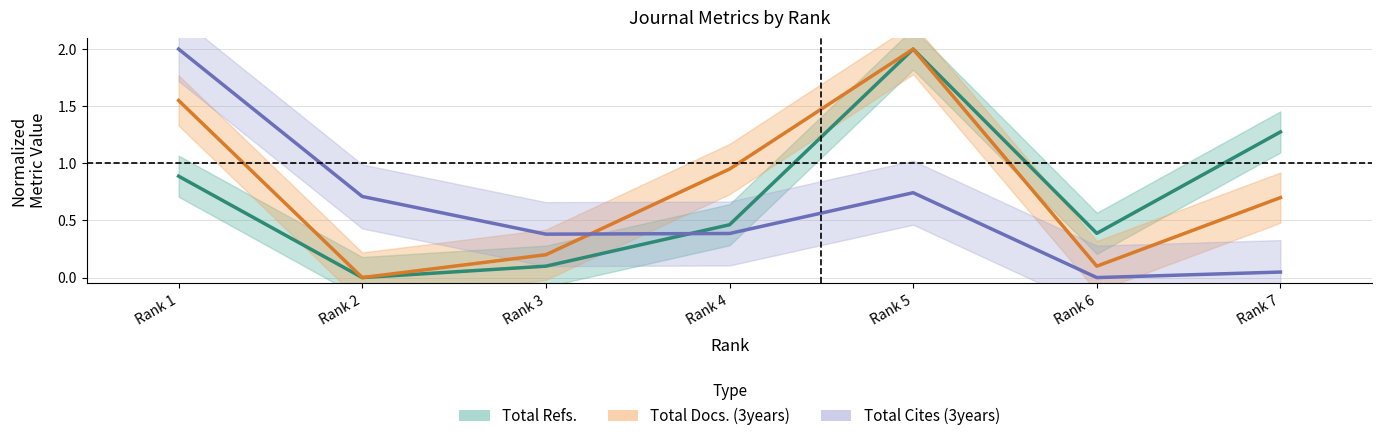

Reading left to right, transcribe all the data shown in this chart.

Total Refs.: Rank 1=0.9	Rank 2=0.0	Rank 3=0.1	Rank 4=0.5	Rank 5=2.0	Rank 6=0.4	Rank 7=1.3
Total Docs. (3years): Rank 1=1.6	Rank 2=0.0	Rank 3=0.2	Rank 4=0.9	Rank 5=2.0	Rank 6=0.1	Rank 7=0.7
Total Cites (3years): Rank 1=2.0	Rank 2=0.7	Rank 3=0.4	Rank 4=0.4	Rank 5=0.7	Rank 6=0.0	Rank 7=0.0